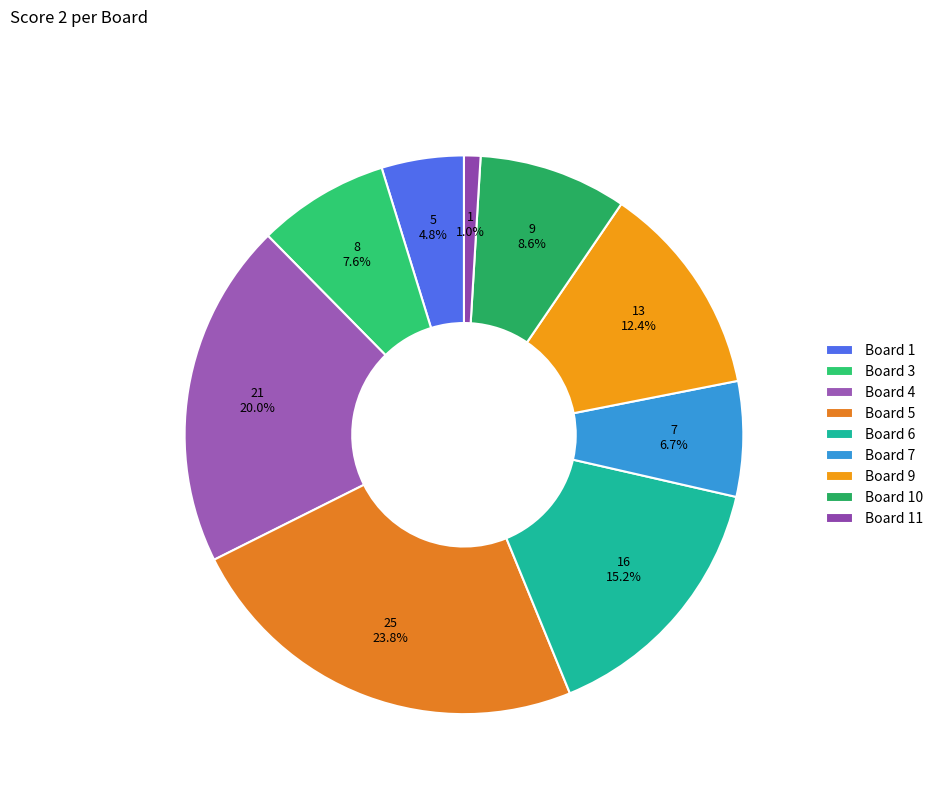

Is the sum of Board 3 and Board 11 greater than half?

No